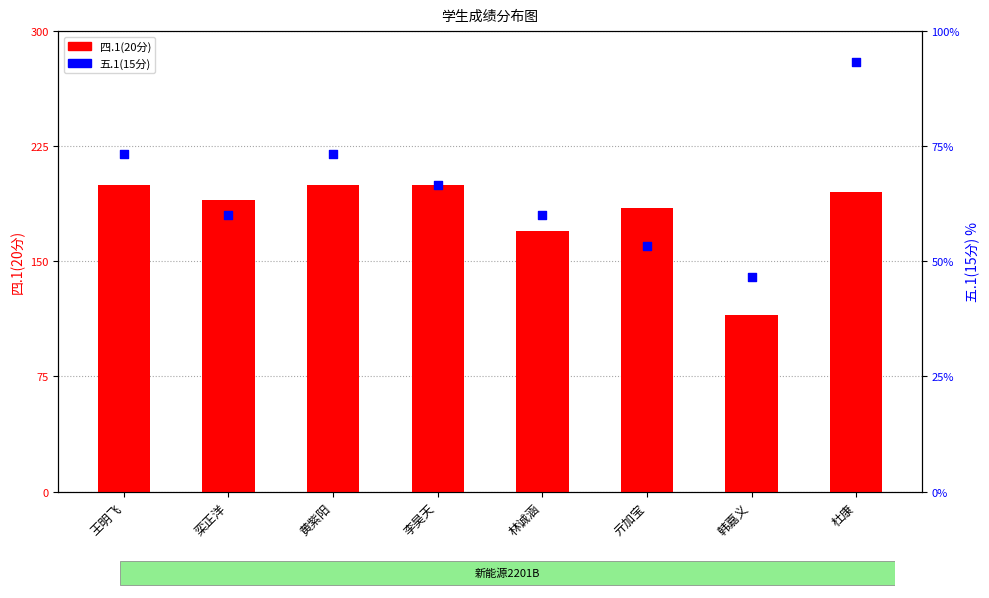

Which series has the largest total across all categories?

五.1(15分)